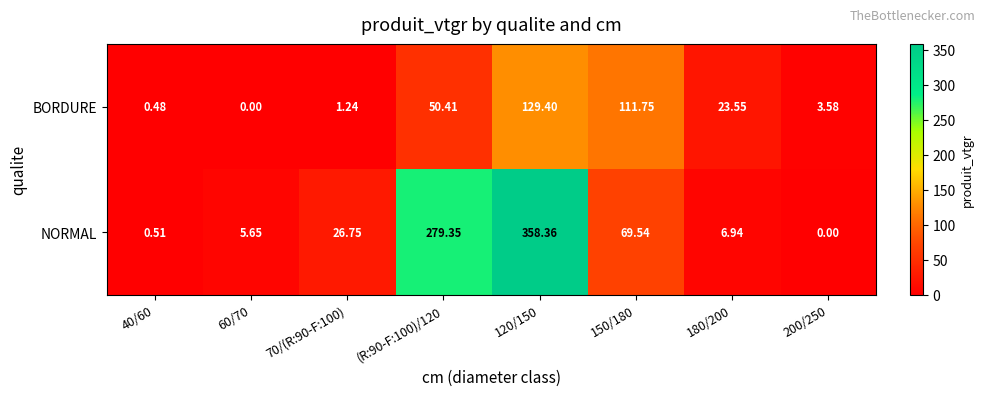

Which series has the widest spread of values?

NORMAL